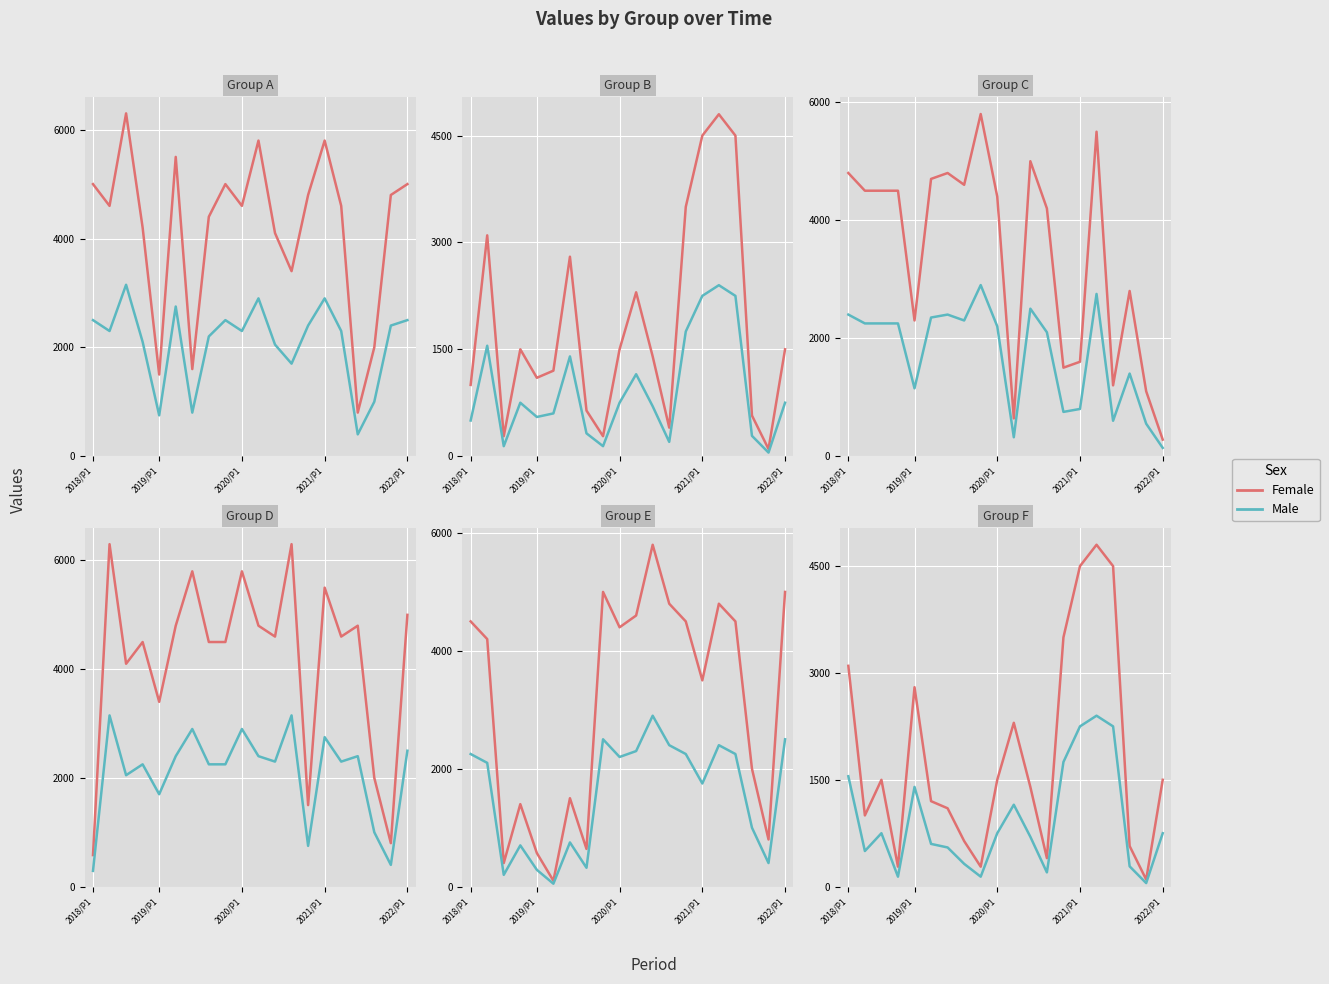

True or false: Female and Male intersect in this chart.

False